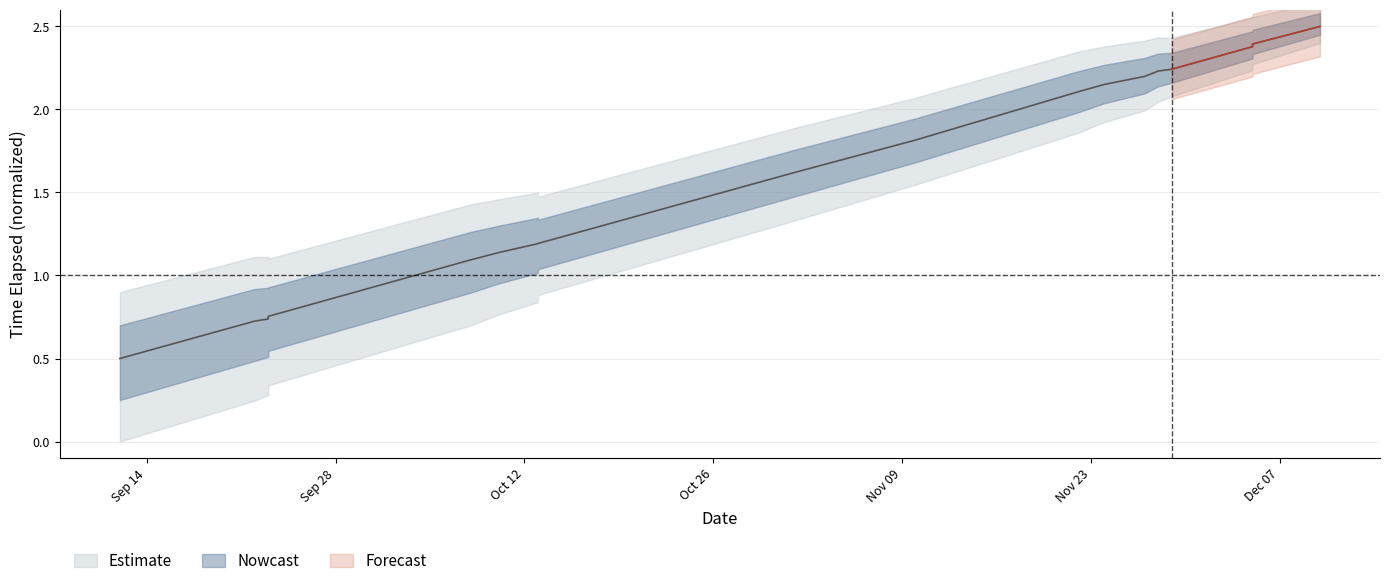

Rank the categories by value from highest to lowest.

2021-12-10, 2021-12-05, 2021-12-05, 2021-11-29, 2021-11-28, 2021-11-27, 2021-11-24, 2021-11-22, 2021-11-10, 2021-11-01, 2021-10-13, 2021-10-13, 2021-10-13, 2021-10-10, 2021-10-08, 2021-09-23, 2021-09-23, 2021-09-23, 2021-09-22, 2021-09-12